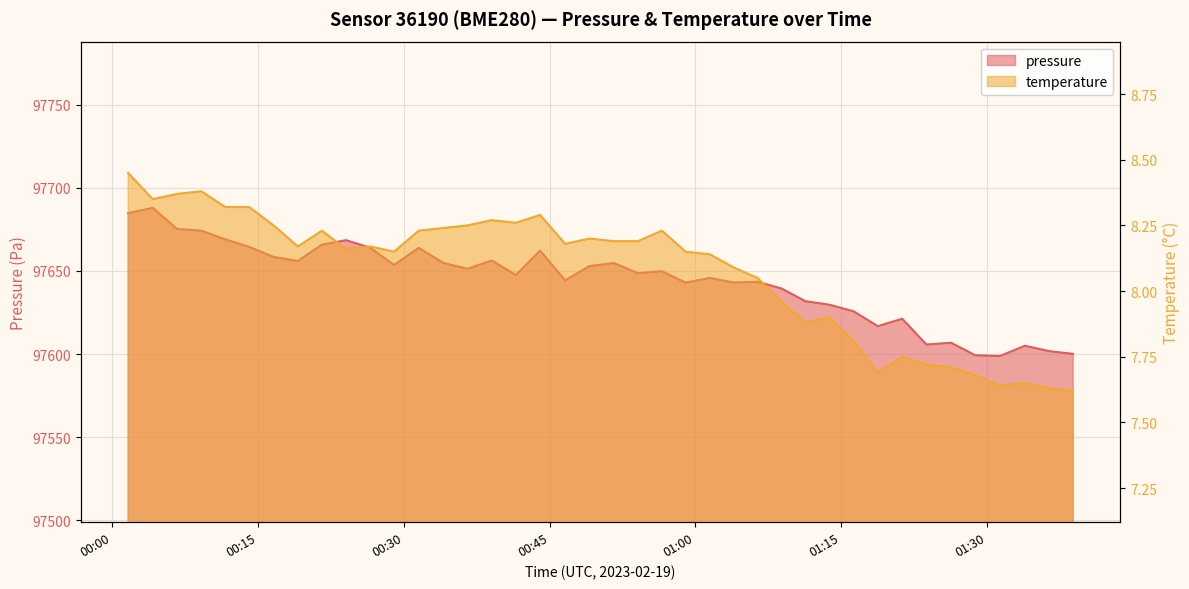

What is the average value of the pressure series?

97644.1